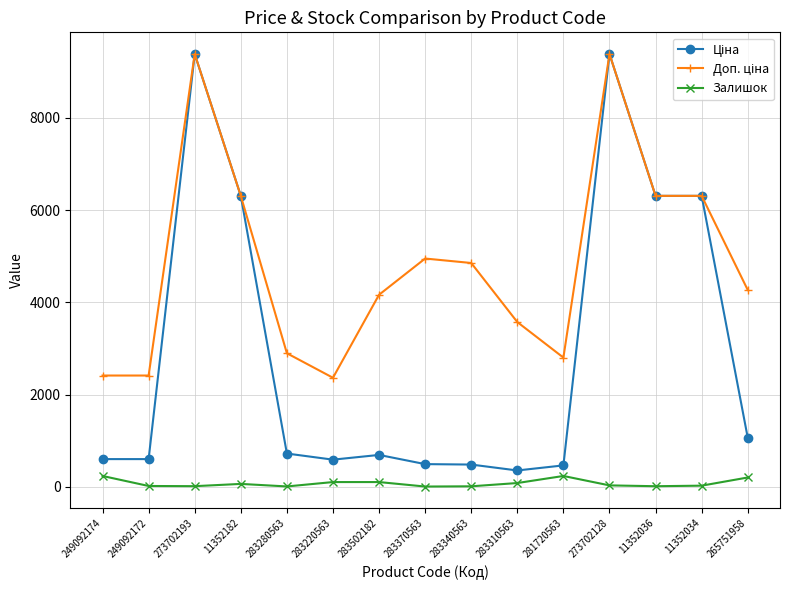

Is it true that Залишок equals 34.0 at 273702128?

True